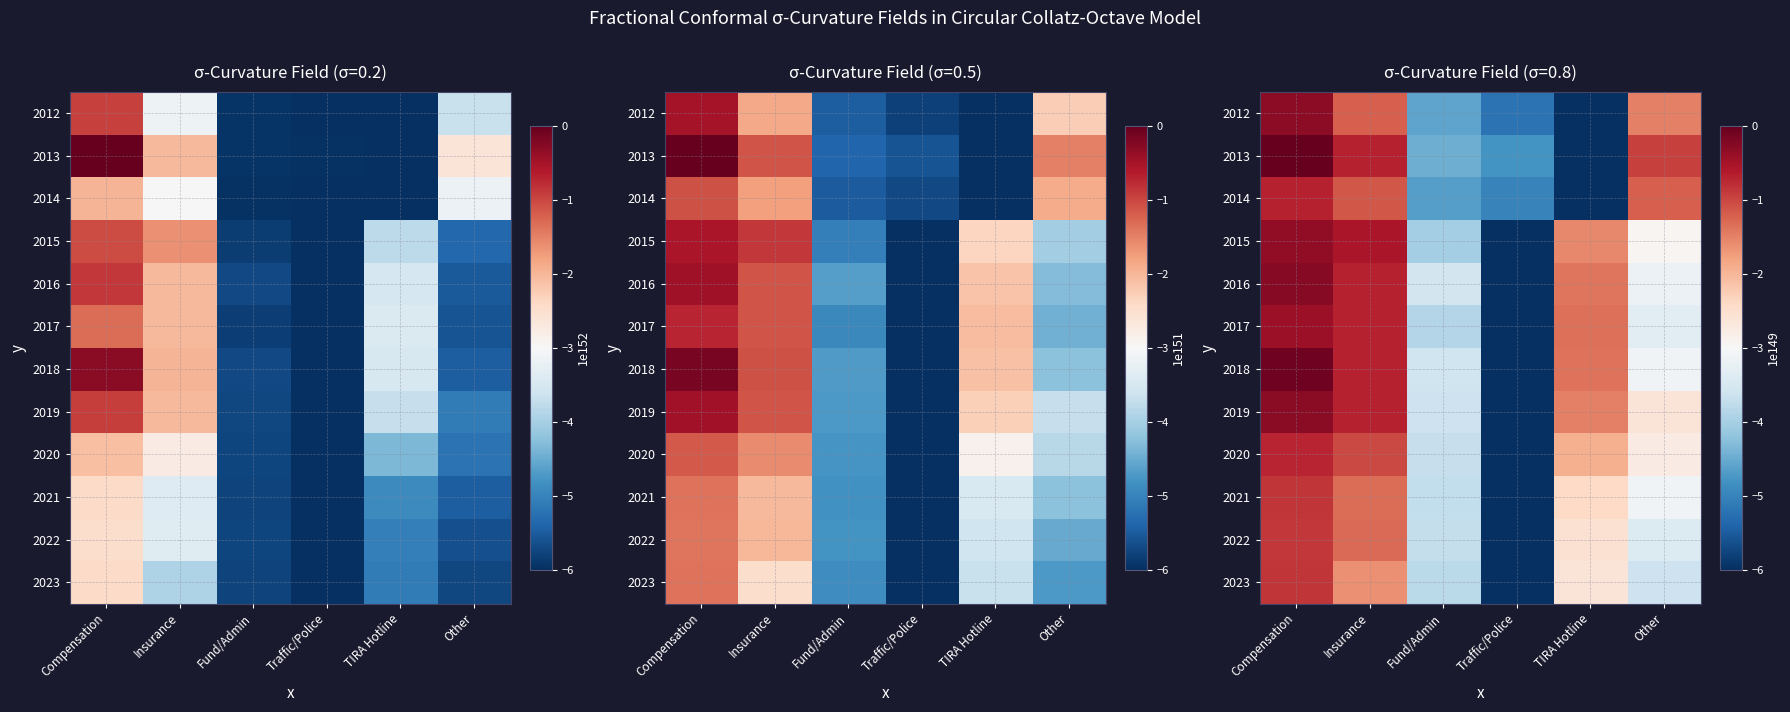

At how many categories does at least one series exceed -3?

4